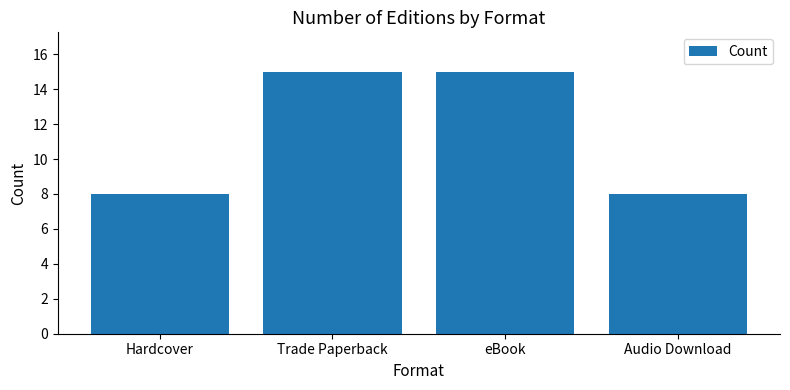

What is the greatest value displayed?

15